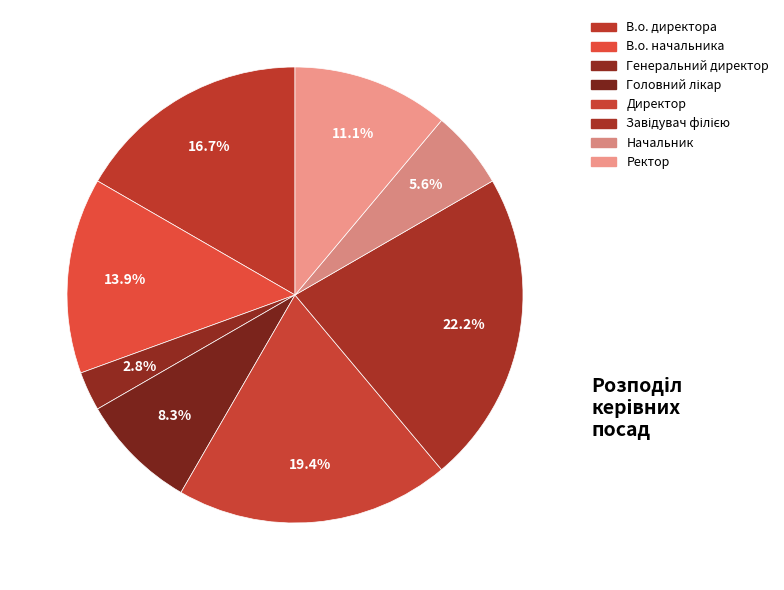

What is the change in value from В.о. начальника to Головний лікар?

-2